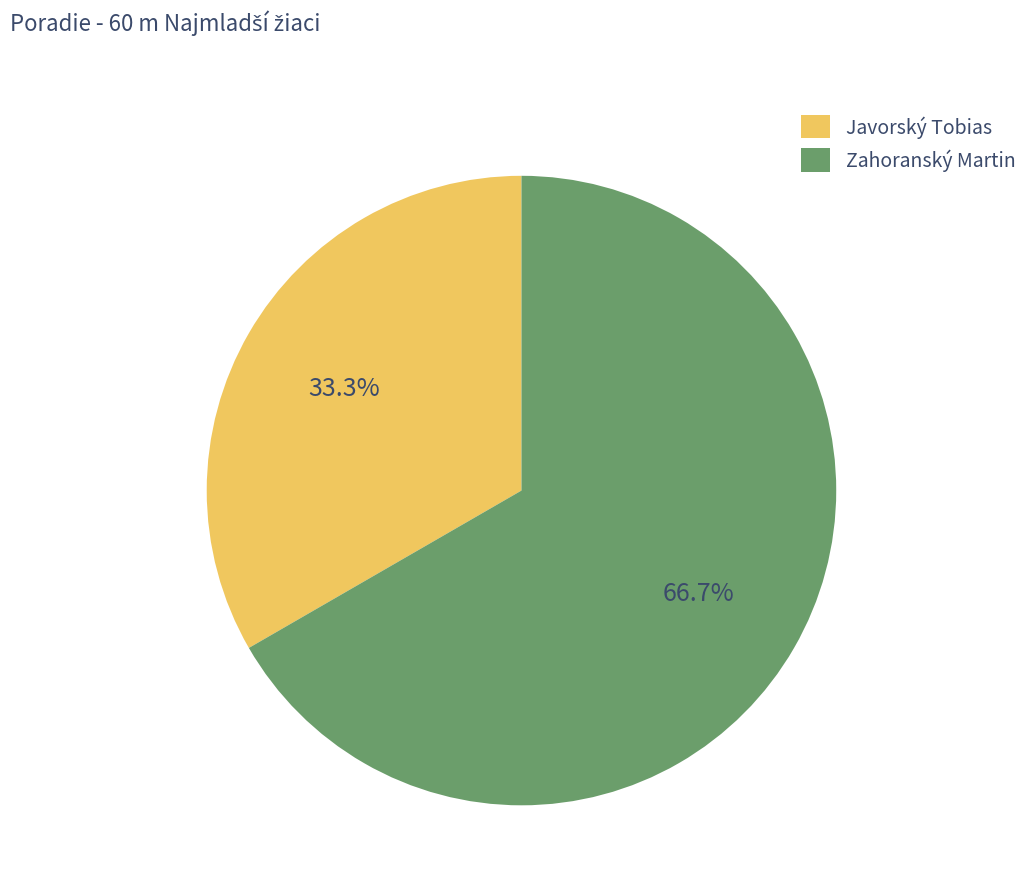

What percentage is the Zahoranský Martin slice, to the nearest percent?

67%